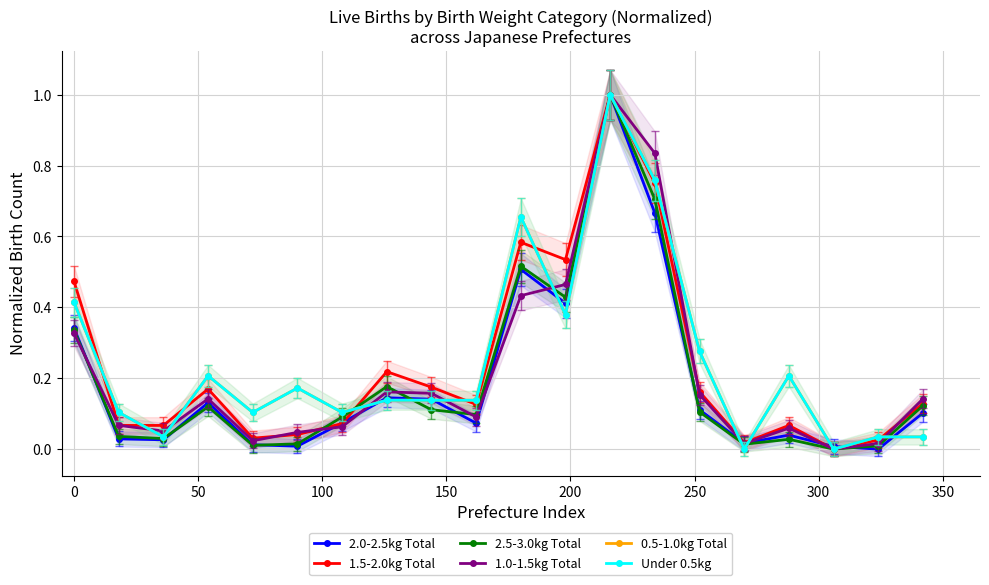

How many values in the 2.0-2.5kg Total series exceed 0?

19